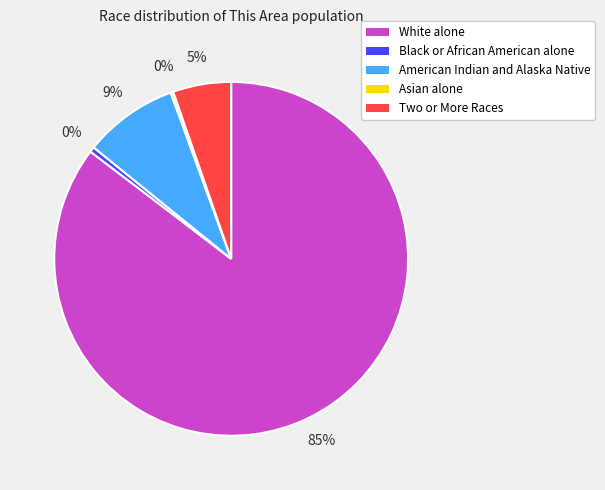

To the nearest percent, what is the combined percentage of White alone and Black or African American alone?

86%